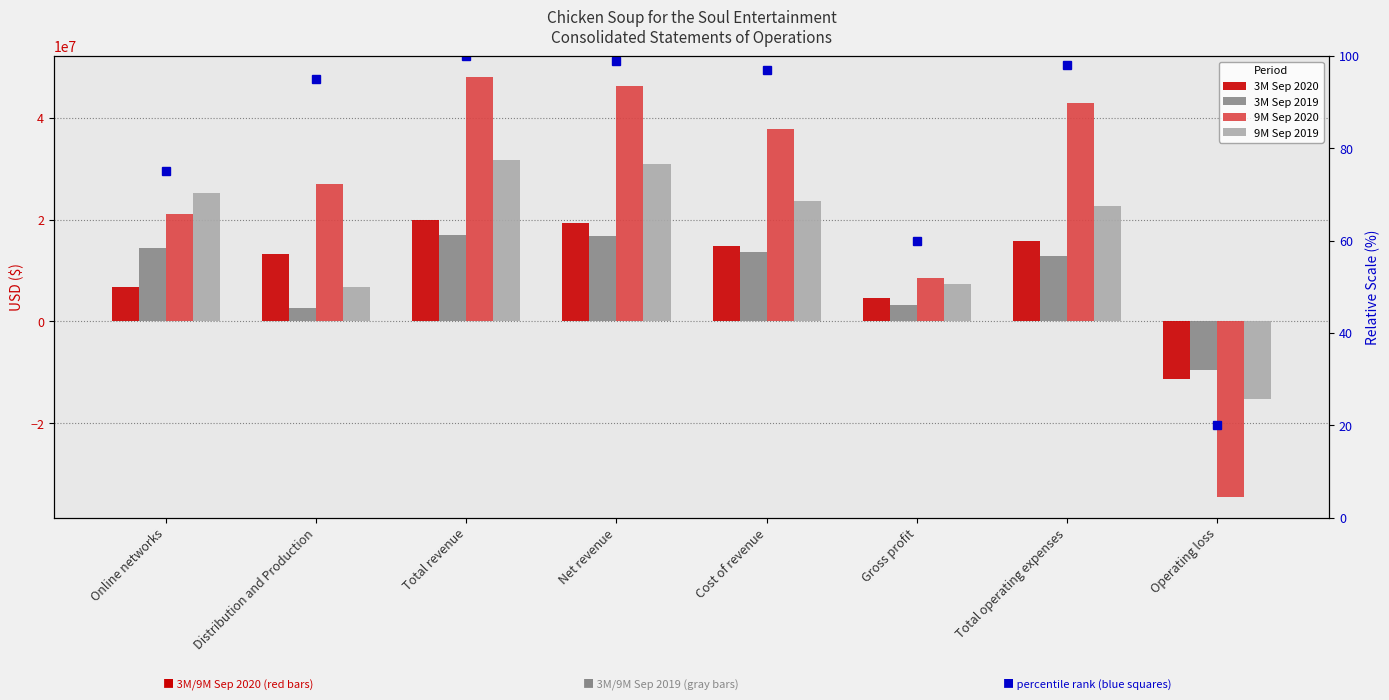

At which label is 9M Sep 2020 closest to 6799797?

Gross profit